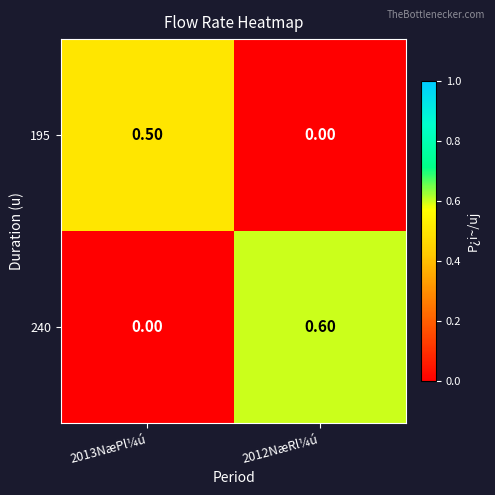

What is the spread (max minus min) of values at 2012NæRl¼ú?

0.6